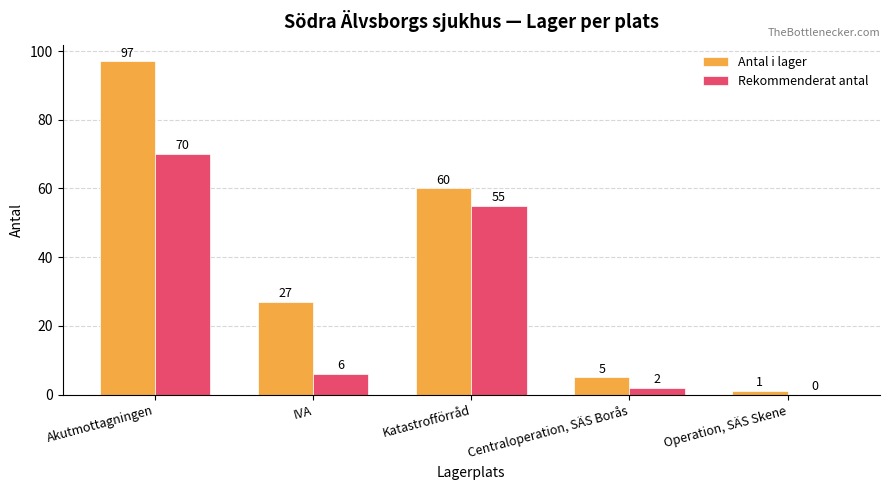

Where is Antal i lager nearest to the value 49?

Katastrofförråd